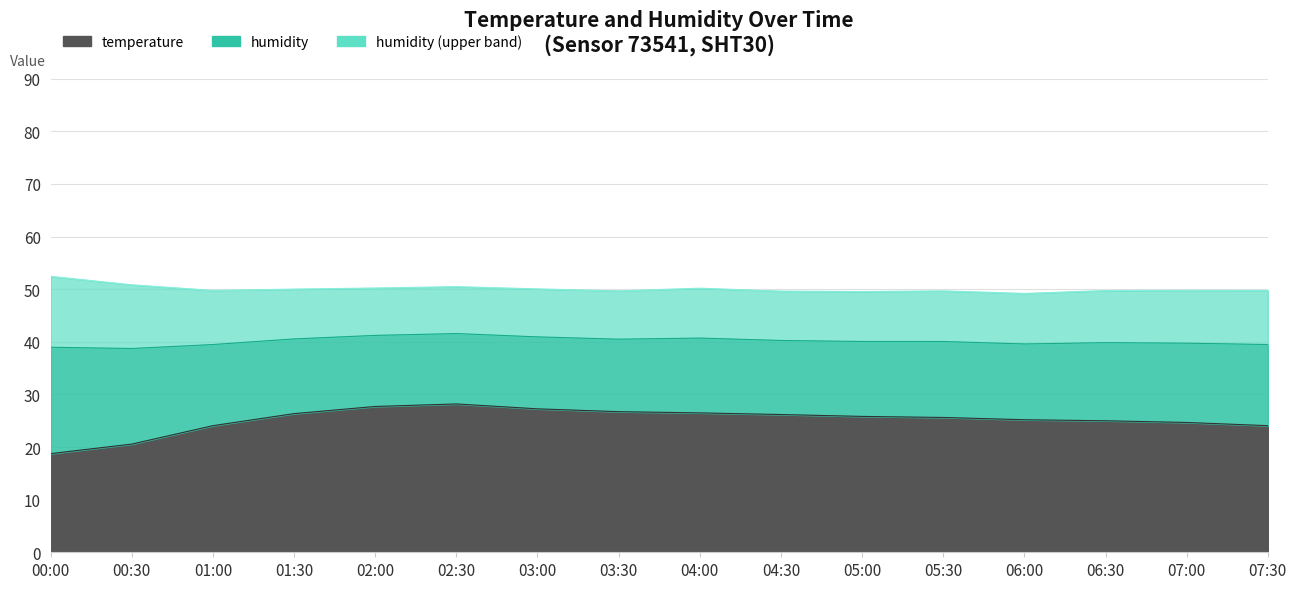

Which category has the highest value across all series?

02:30